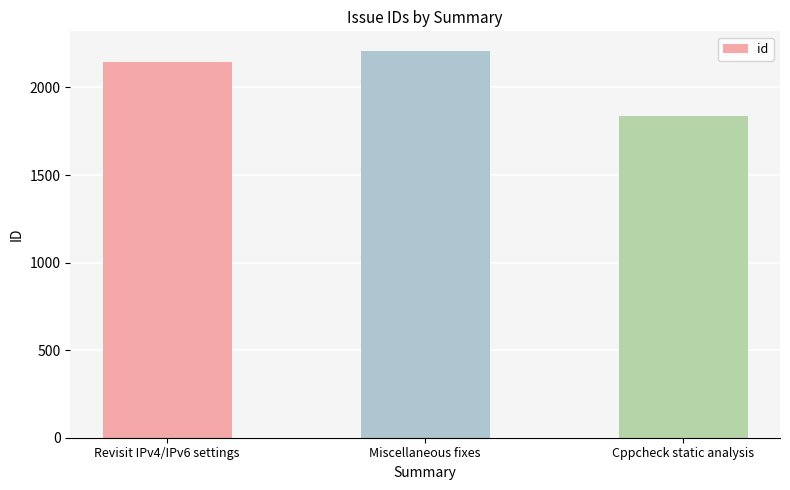

What is the change in value from Revisit IPv4/IPv6 settings to Miscellaneous fixes?

+64